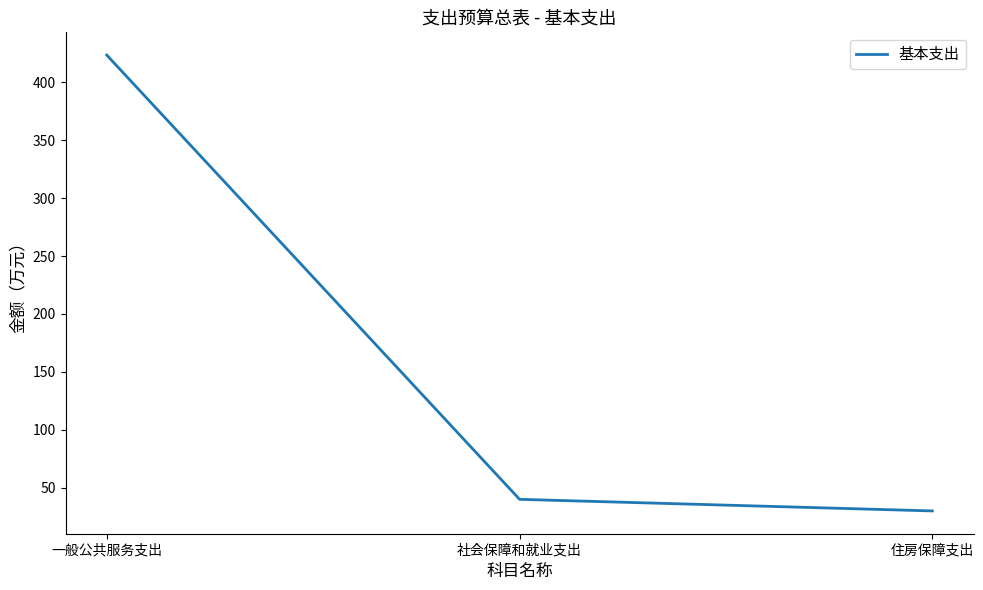

What is the ratio of the value at 社会保障和就业支出 to the value at 住房保障支出?

1.3